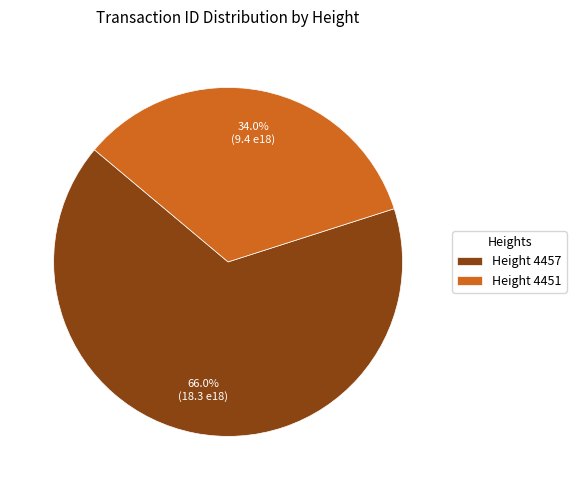

How many slices are in this pie chart?

2